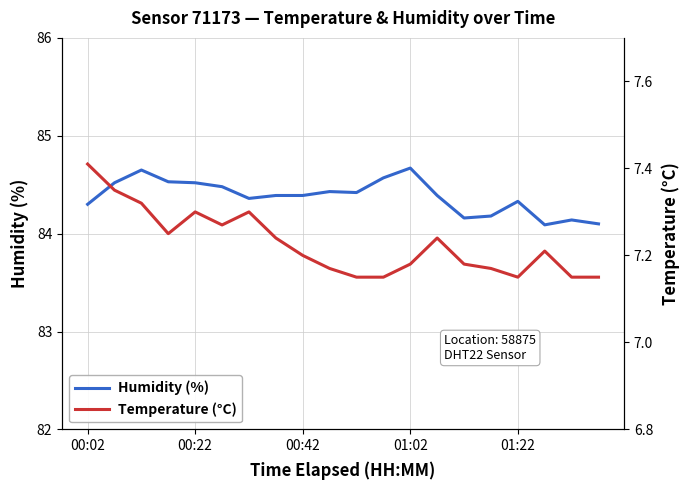

True or false: Humidity (%) has a value of 84.5 at 00:22.

True